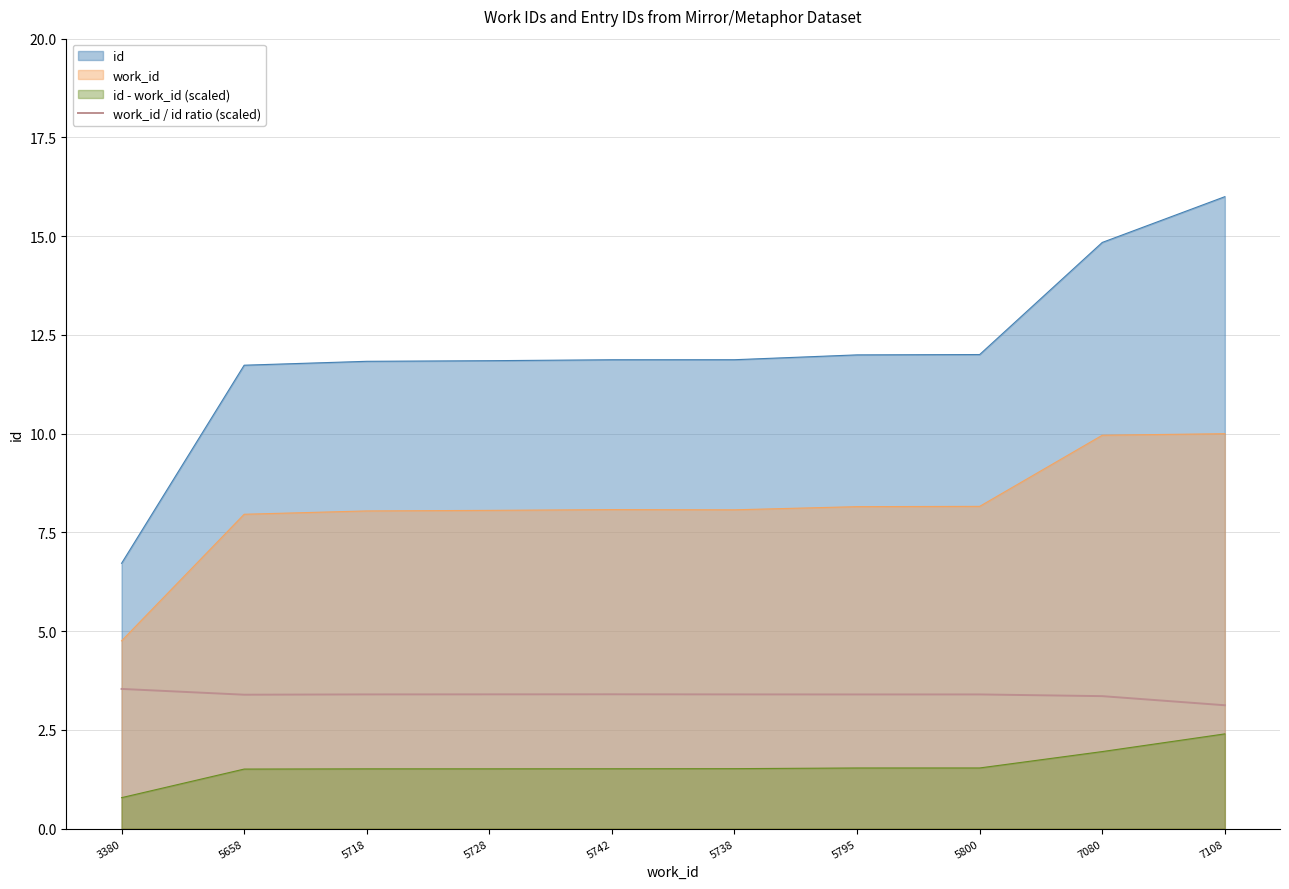

What is the label of the 4th point from the left?

5728